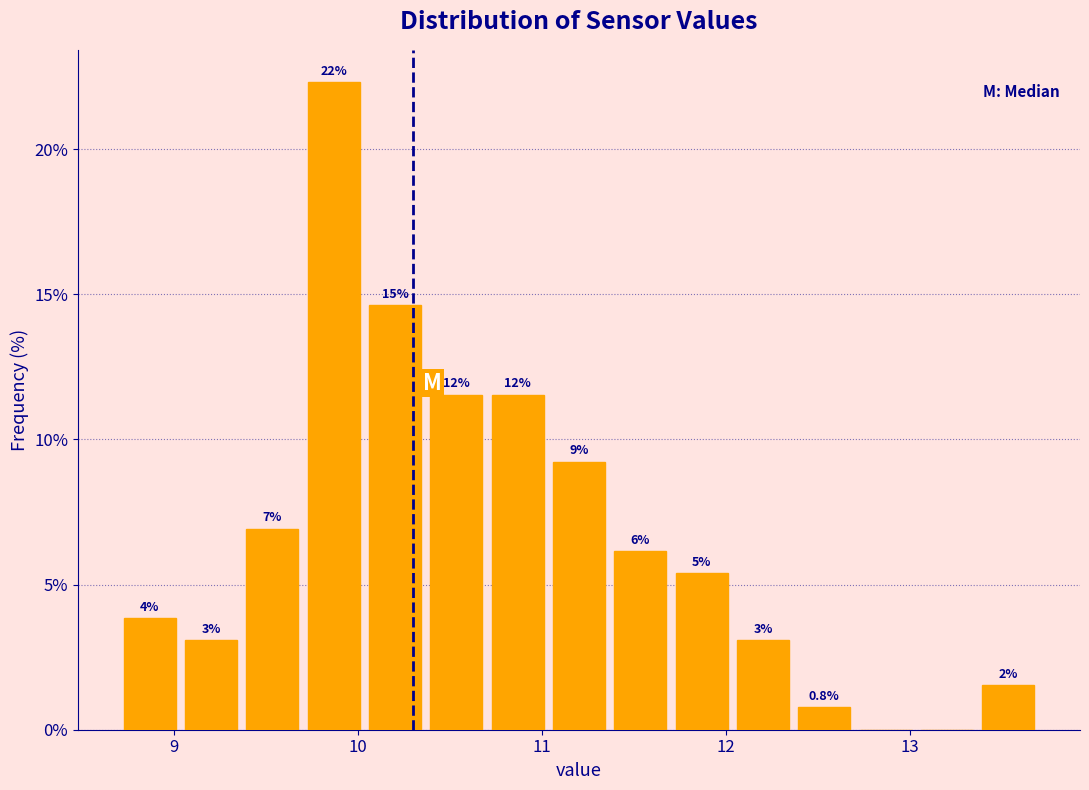

Around what value on the x-axis is the tallest bar? Give the approximate position of its centre, as read against the axis.

9.9